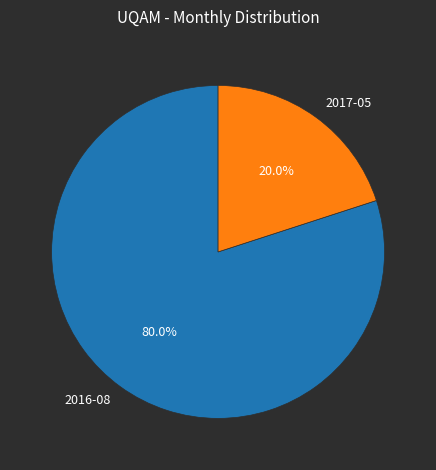

Does 2017-05 account for over 50% of the chart?

No